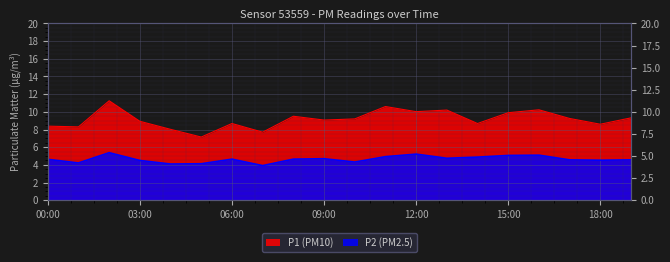

True or false: P2 and P1 cross at least once.

False